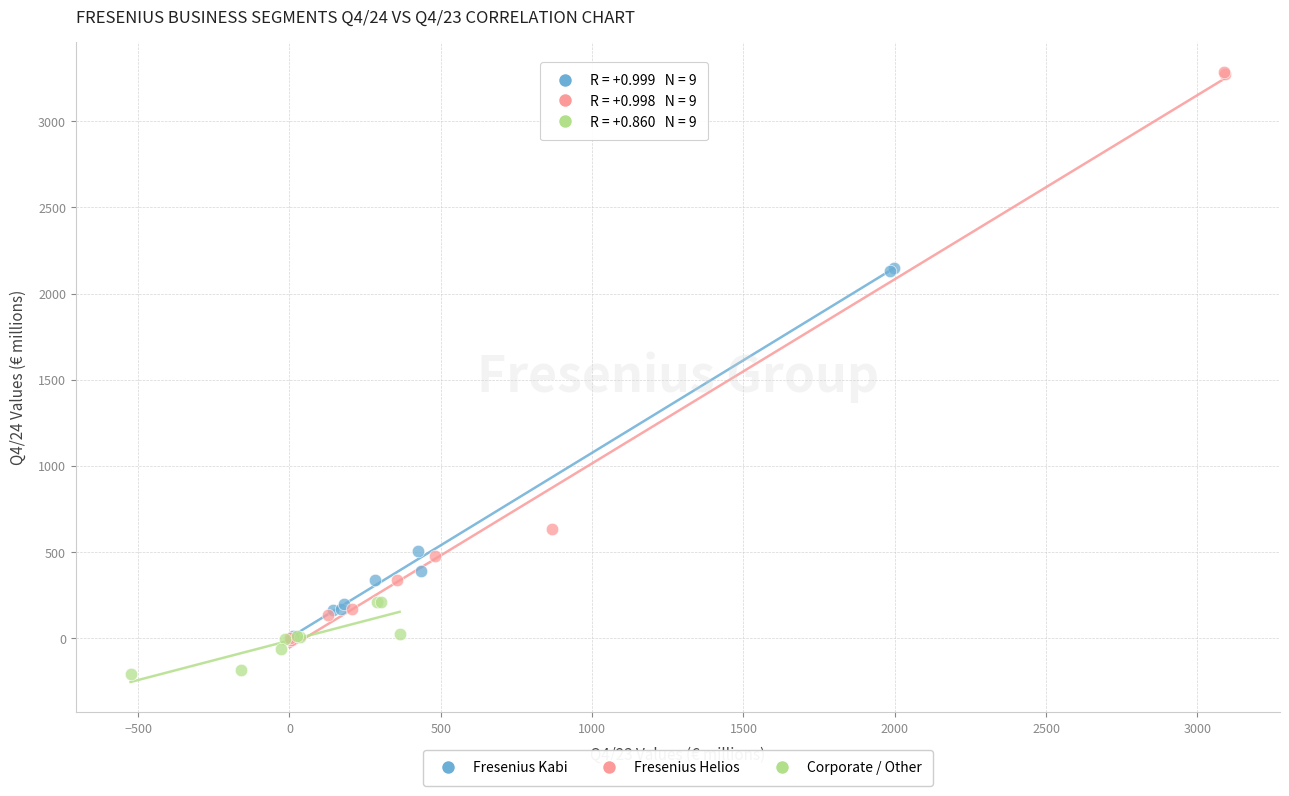

Which series has the widest spread of Y values?

Fresenius Helios